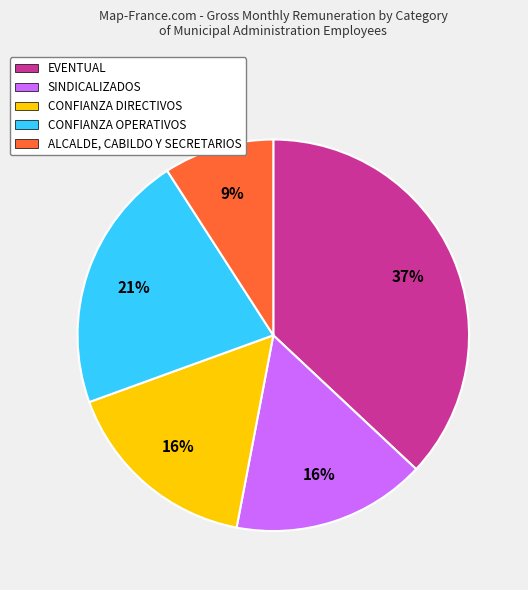

What percentage is the EVENTUAL slice, to the nearest percent?

37%